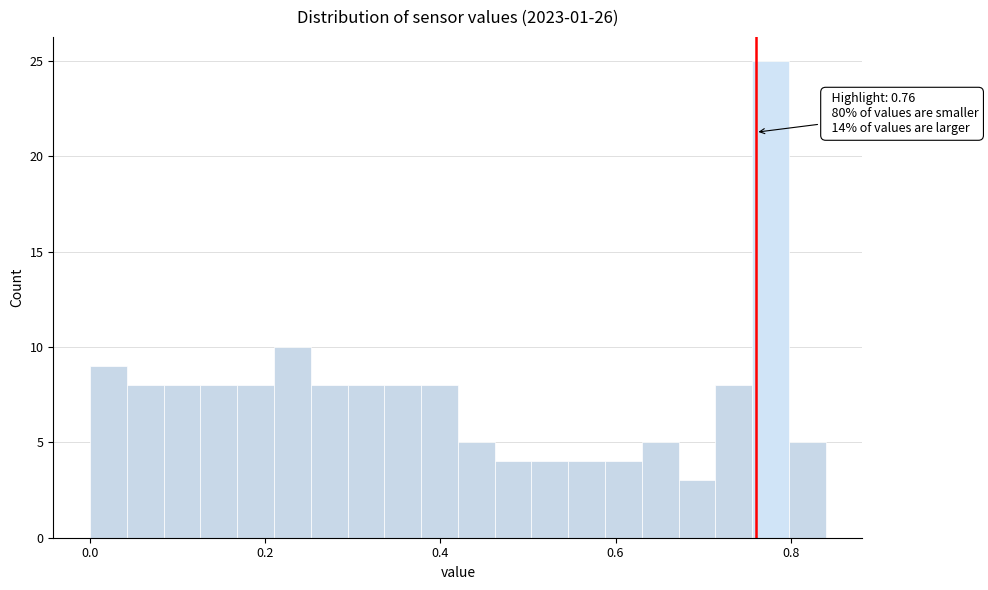

Around what value on the x-axis is the tallest bar? Give the approximate position of its centre, as read against the axis.

0.78